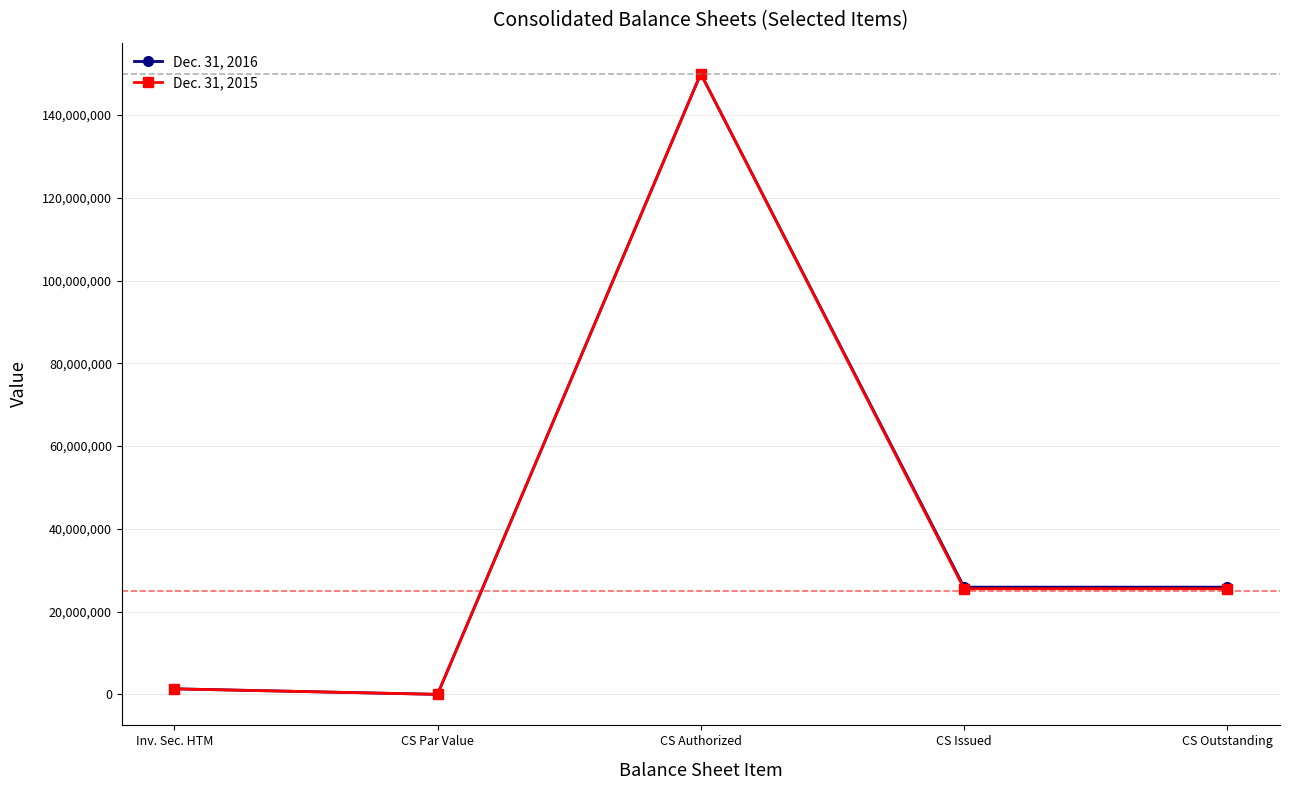

Reading right to left, transcribe all the data shown in this chart.

Dec. 31, 2016: CS Outstanding=25907000	CS Issued=25907000	CS Authorized=150000000	CS Par Value=0	Inv. Sec. HTM=1340741
Dec. 31, 2015: CS Outstanding=25528000	CS Issued=25528000	CS Authorized=150000000	CS Par Value=0	Inv. Sec. HTM=1325699